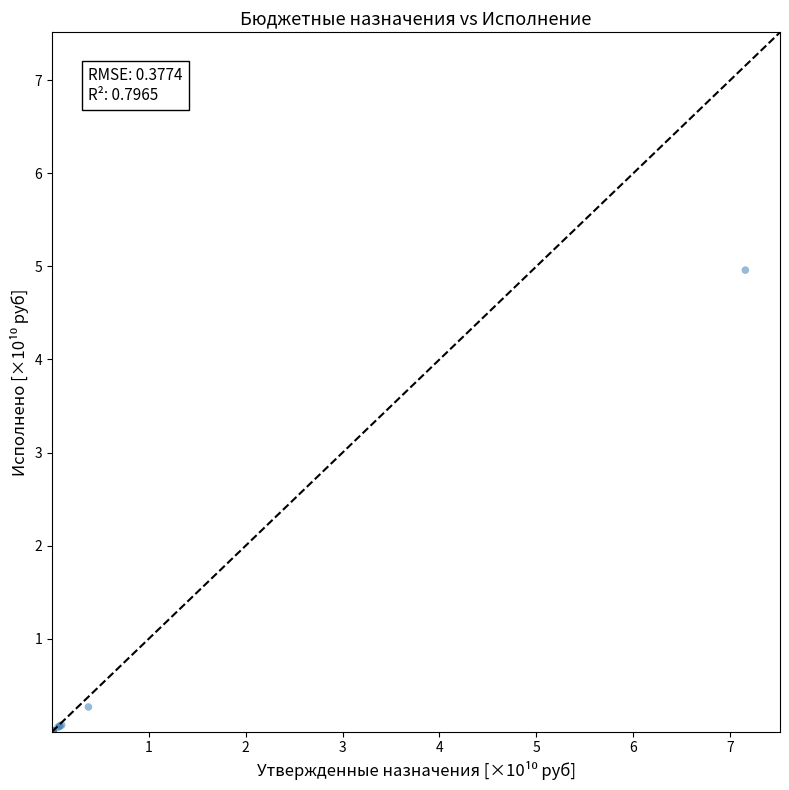

What Y value in the scatter plot is closest to 2?

0.3